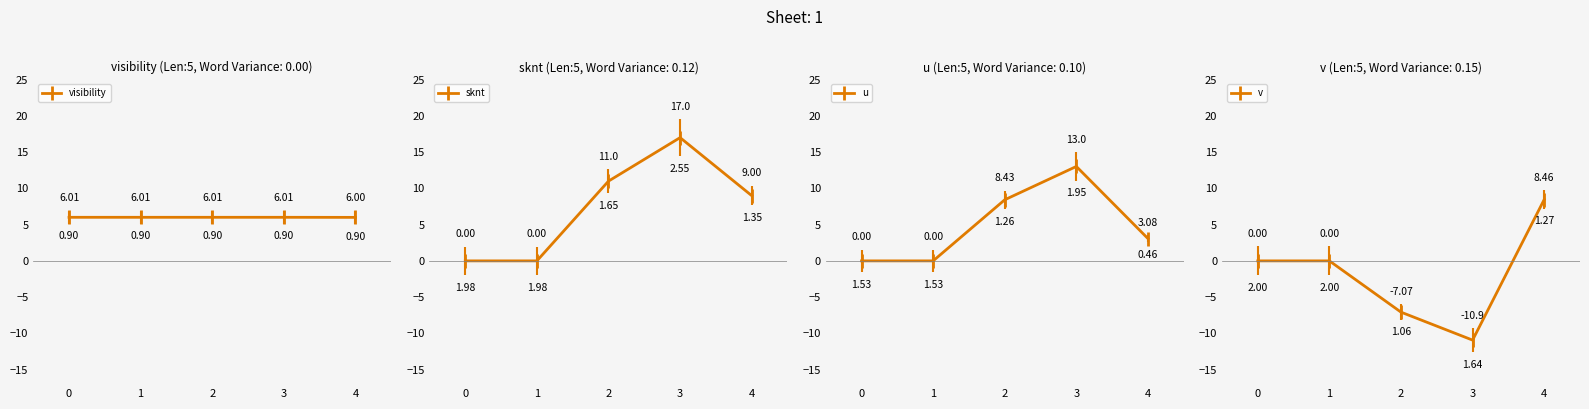

What are all the series names shown in the legend?

visibility, sknt, u, v